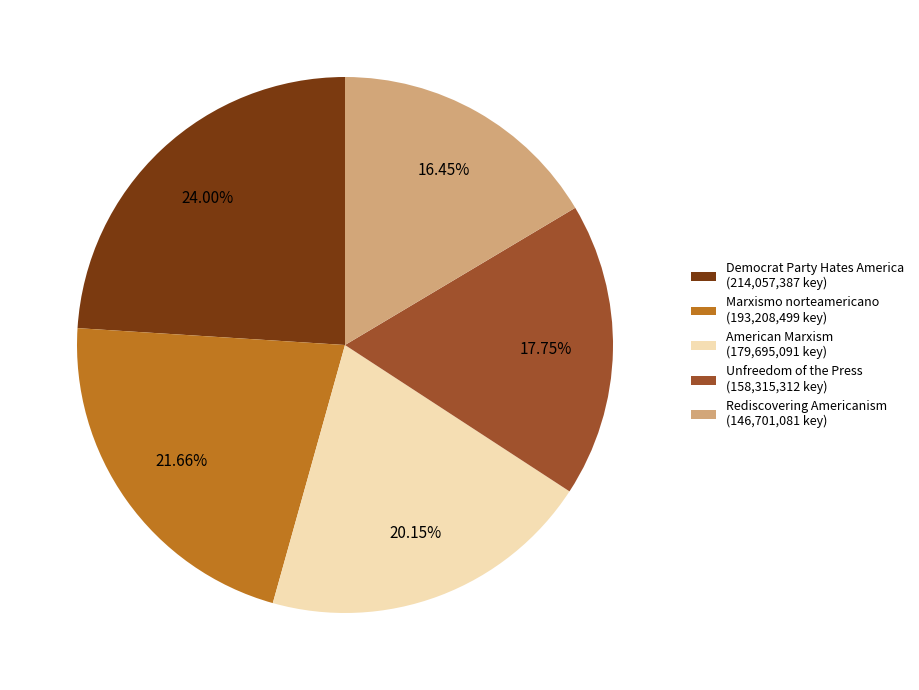

Combined, do Marxismo norteamericano and Unfreedom of the Press account for over 50%?

No